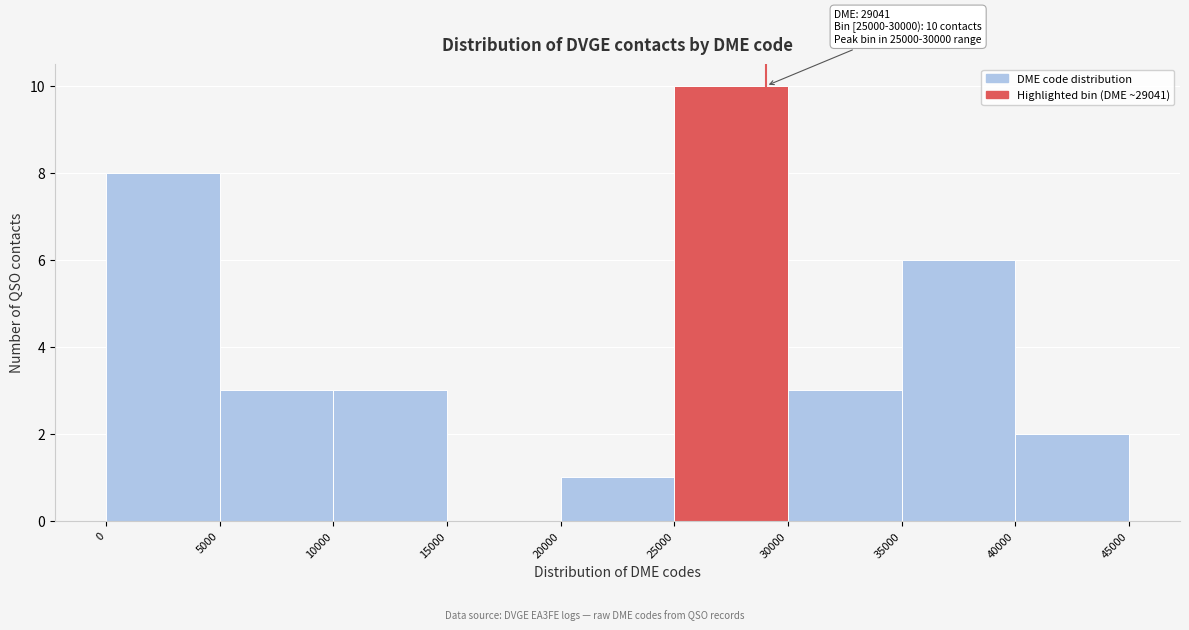

Over which range of the x-axis is the bar tallest?

25000 to 30000